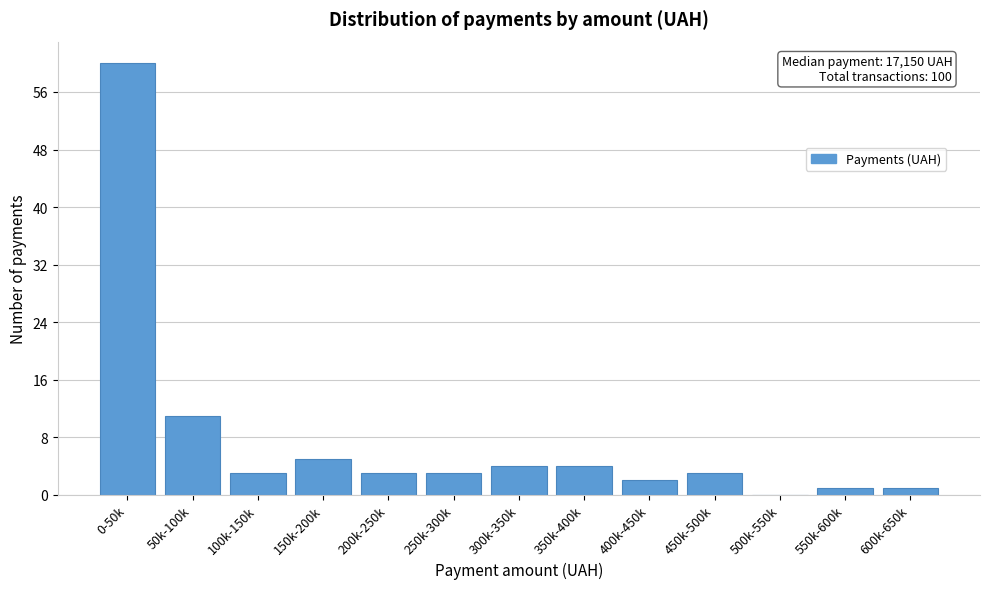

Reading left to right, what are all the values shown in this chart?

0-50k=60	50k-100k=11	100k-150k=3	150k-200k=5	200k-250k=3	250k-300k=3	300k-350k=4	350k-400k=4	400k-450k=2	450k-500k=3	500k-550k=0	550k-600k=1	600k-650k=1